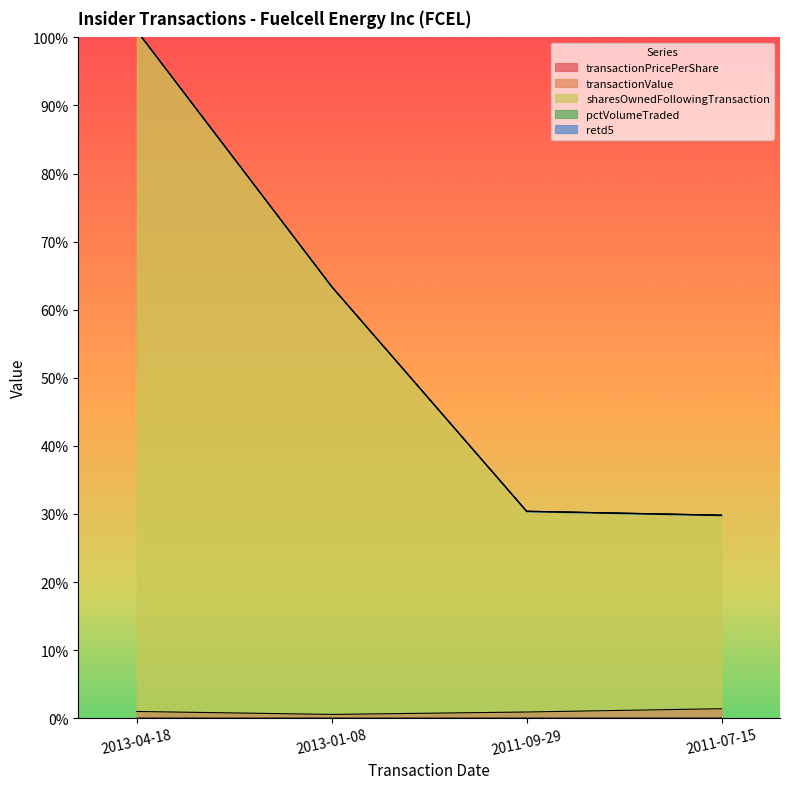

What is the maximum value shown in the chart?

101.0